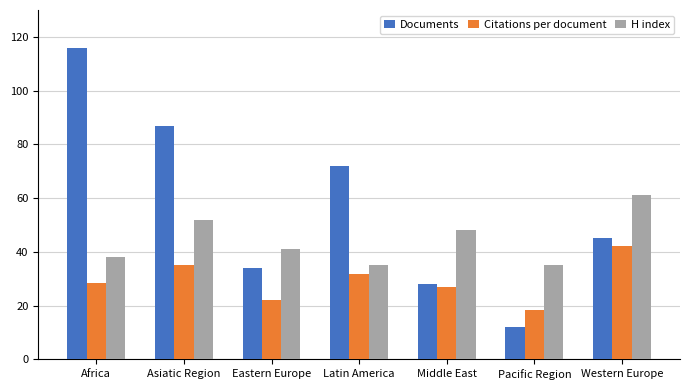

The value of Citations per document at Eastern Europe is 22.1. True or false?

True